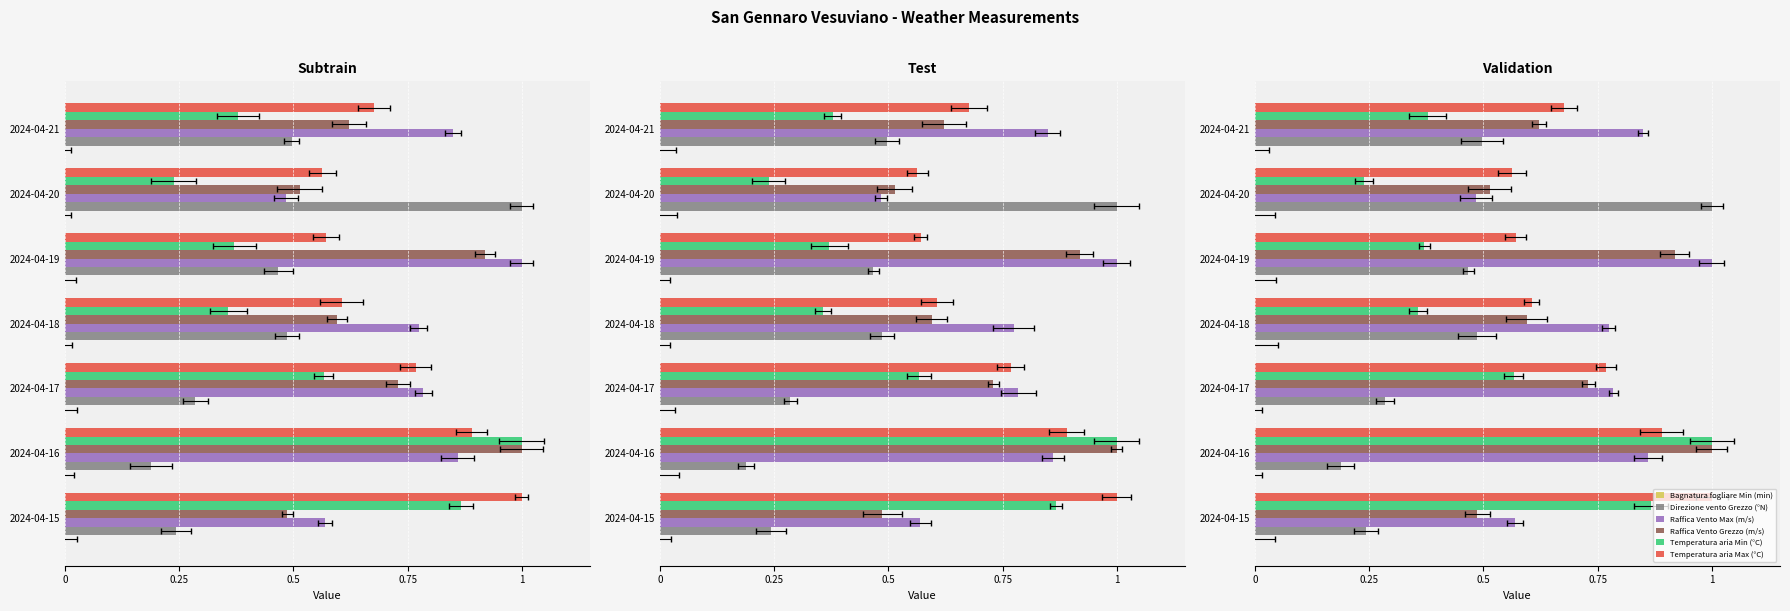

What is the difference between the second highest and minimum values in the Raffica Vento Max (m/s) series?

0.4